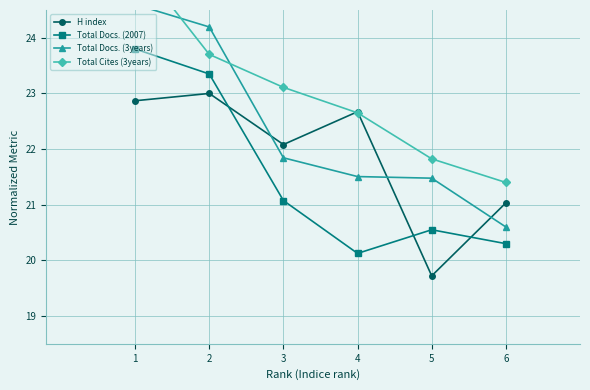

What is the greatest value displayed?

25.4